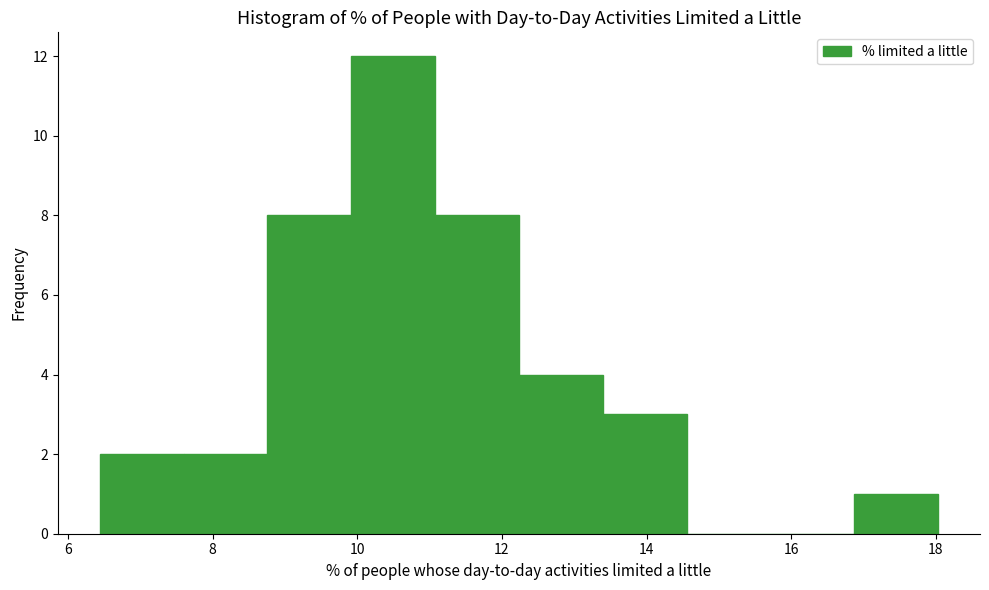

Reading left to right, list every bar in this chart as the range it spans on the x-axis followed by its height. Neither the bar edges nor the heights are printed on the chart, so give them approximately, as read against the axes.

6.4 to 7.6: 2
7.6 to 8.8: 2
8.8 to 10.0: 8
10.0 to 11.0: 12
11.0 to 12.2: 8
12.2 to 13.4: 4
13.4 to 14.6: 3
14.6 to 15.8: 0
15.8 to 16.8: 0
16.8 to 18.0: 1